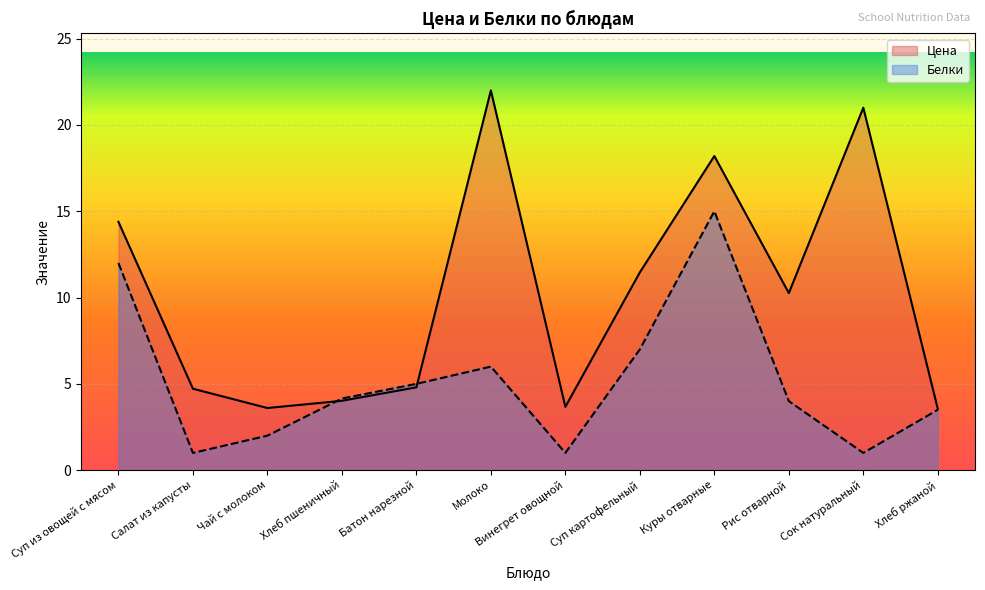

Which series changed the most between Суп из овощей с мясом and Хлеб пшеничный?

Цена